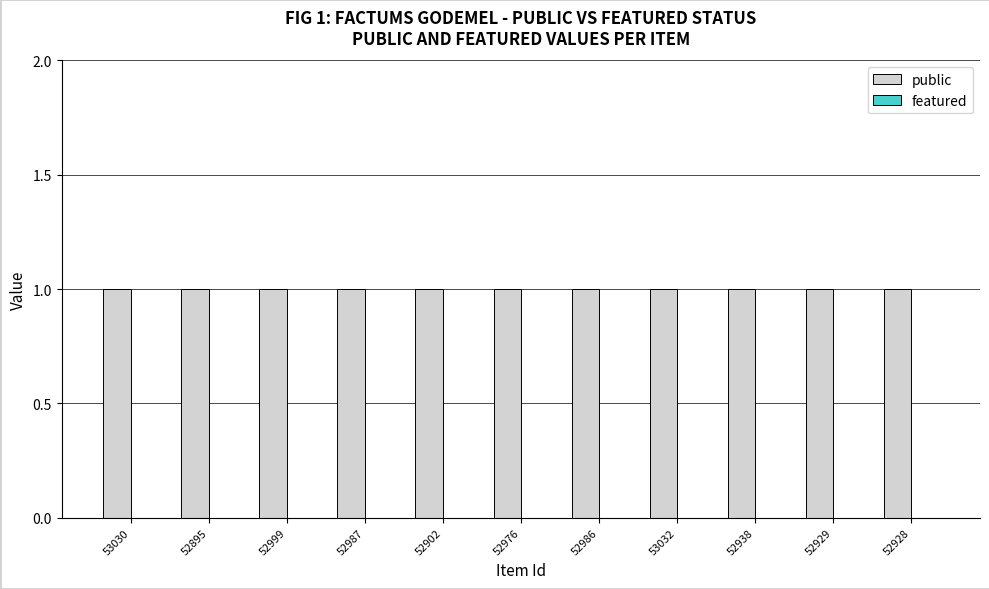

How many bars are there in each group?

2